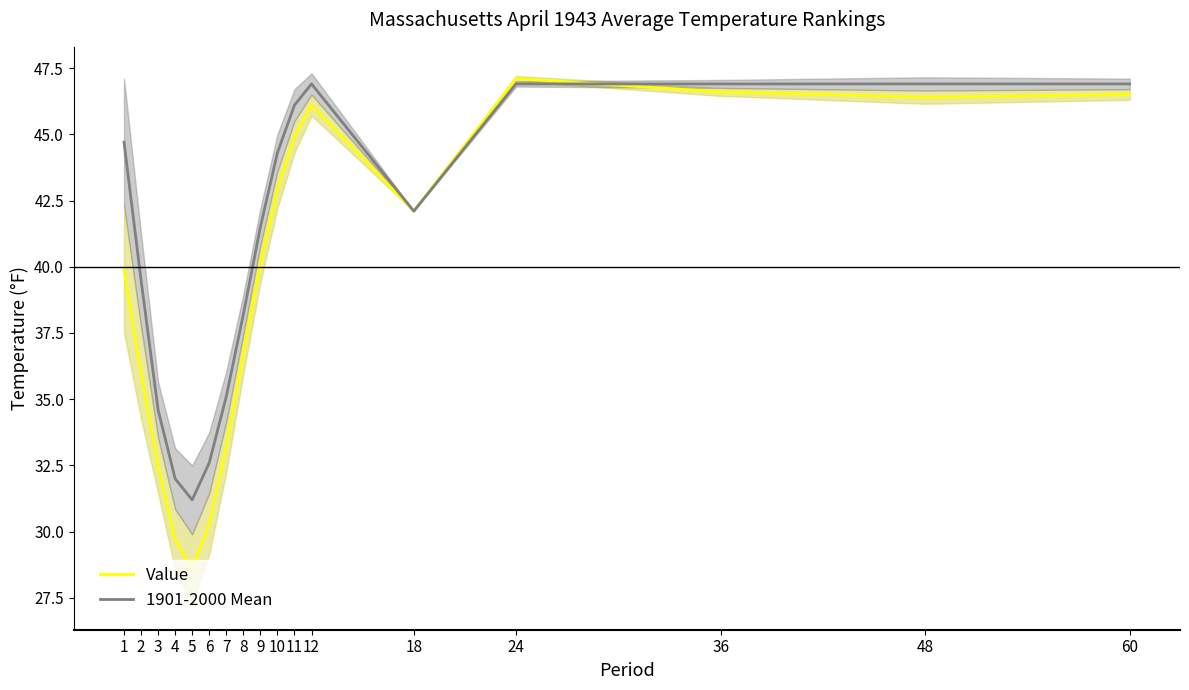

What is the greatest value displayed?

47.1